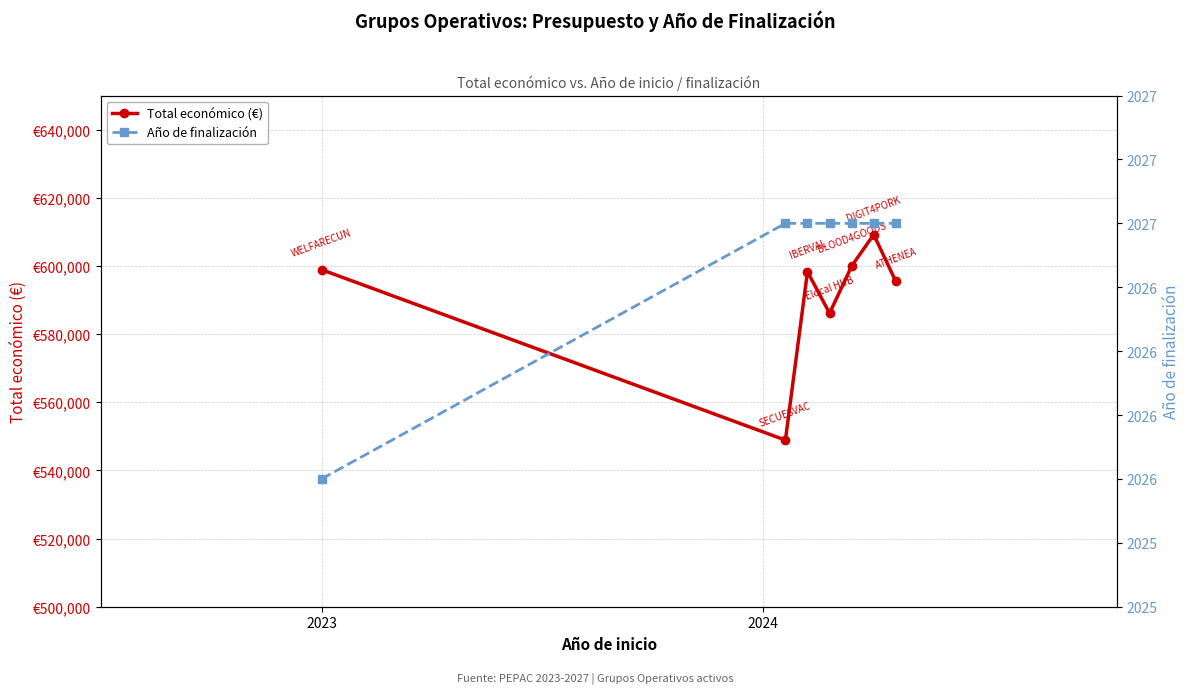

True or false: Año de finalización and Total económico (€) intersect in this chart.

False